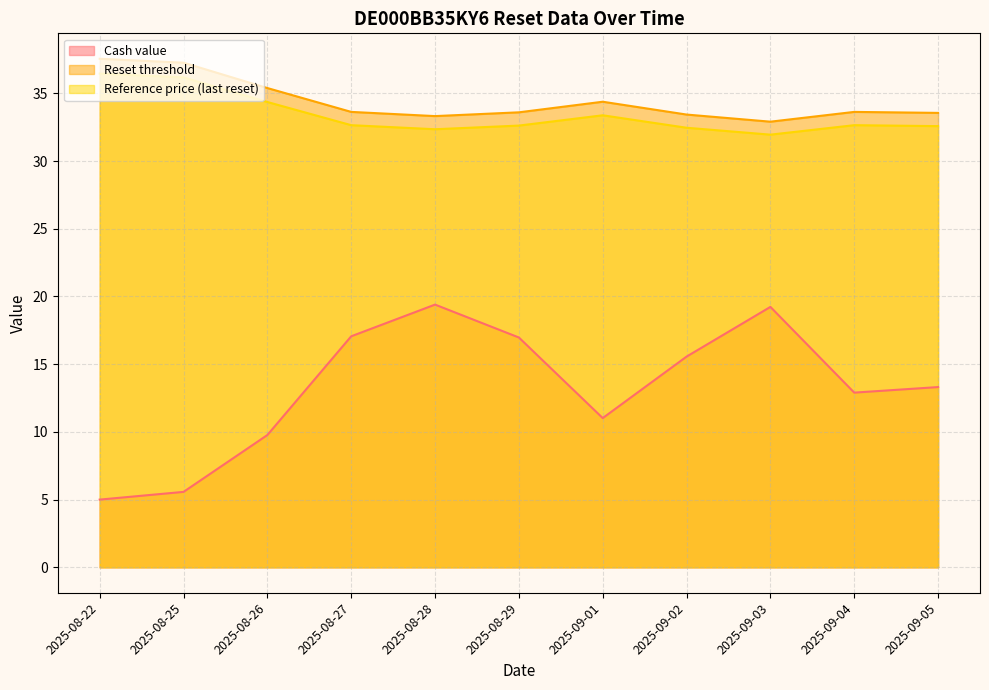

How many lines are shown in the chart?

3